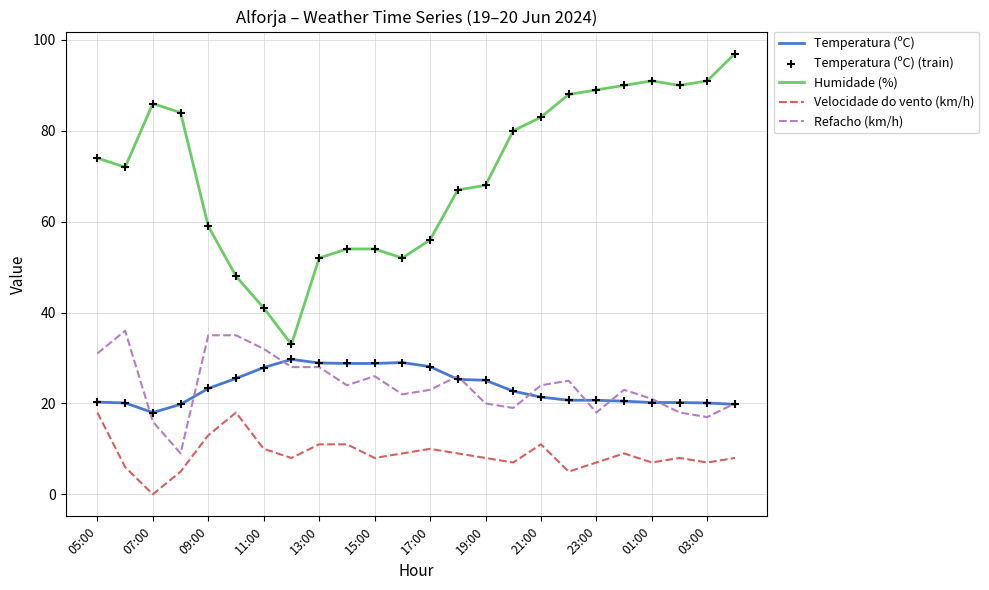

What is the greatest value displayed?

97.0